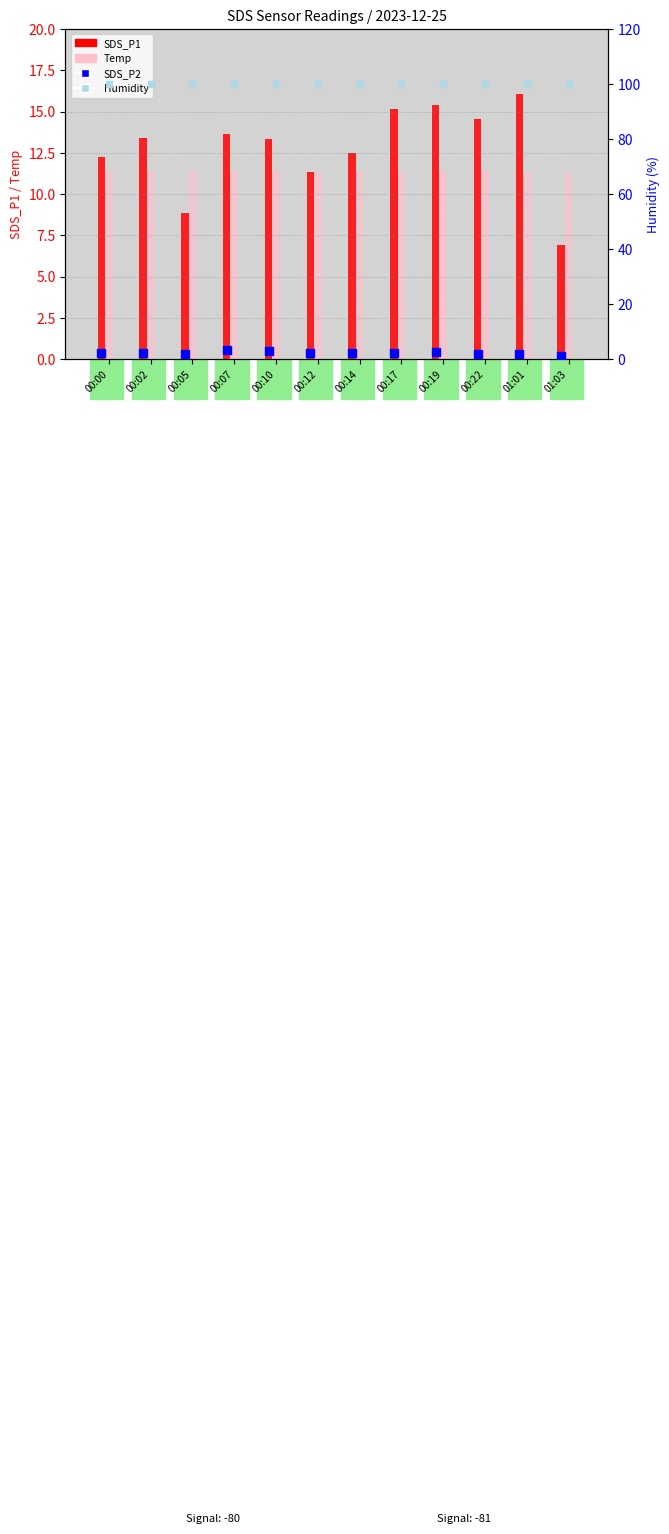

Which series has the largest total across all categories?

Humidity